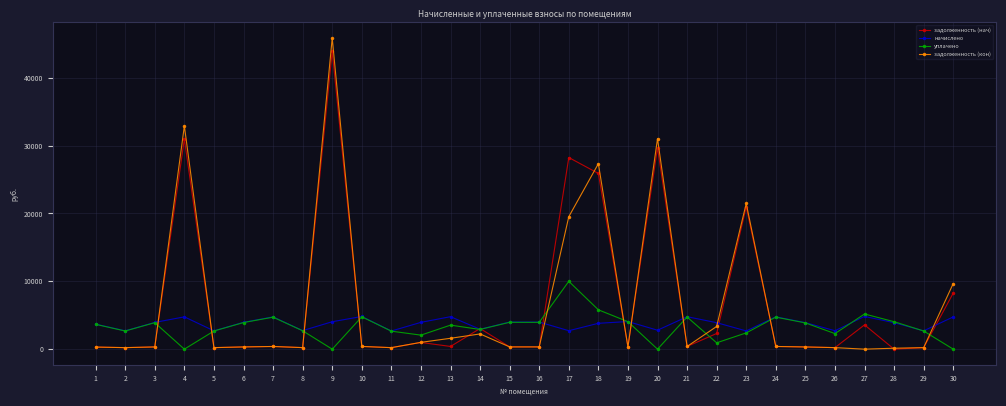

What is the difference between the highest and lowest values at 26?

2493.5